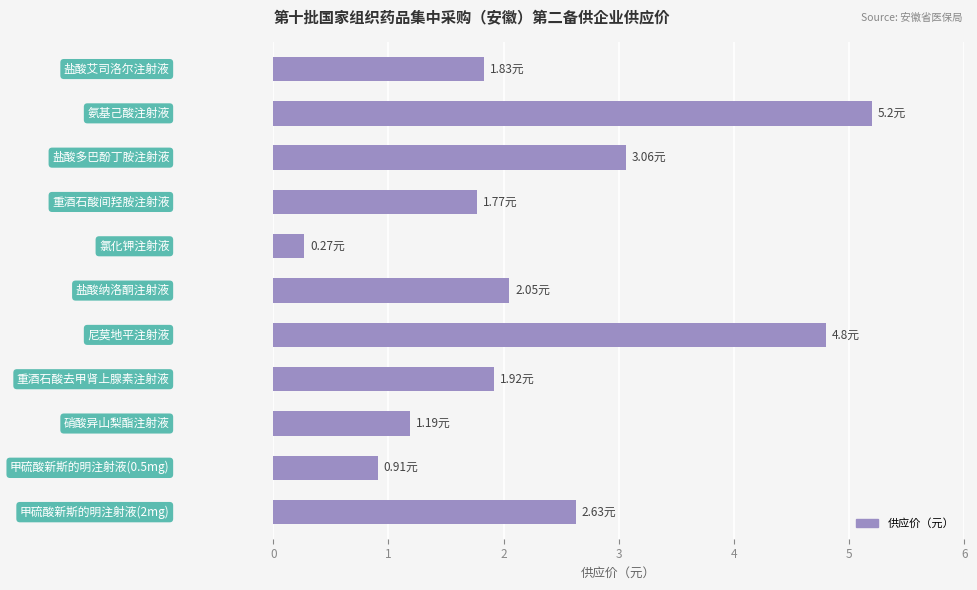

How many bars are there in total?

11